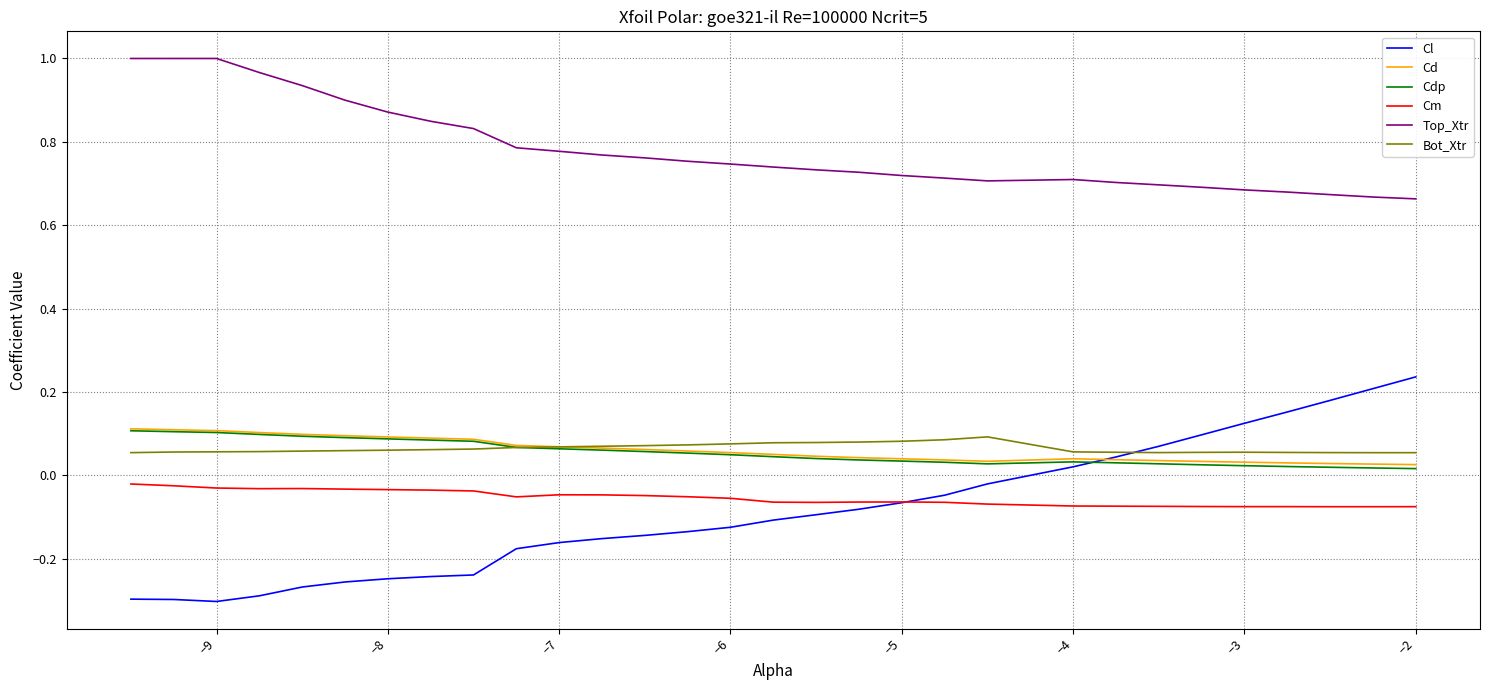

Which series has the largest total across all categories?

Top_Xtr